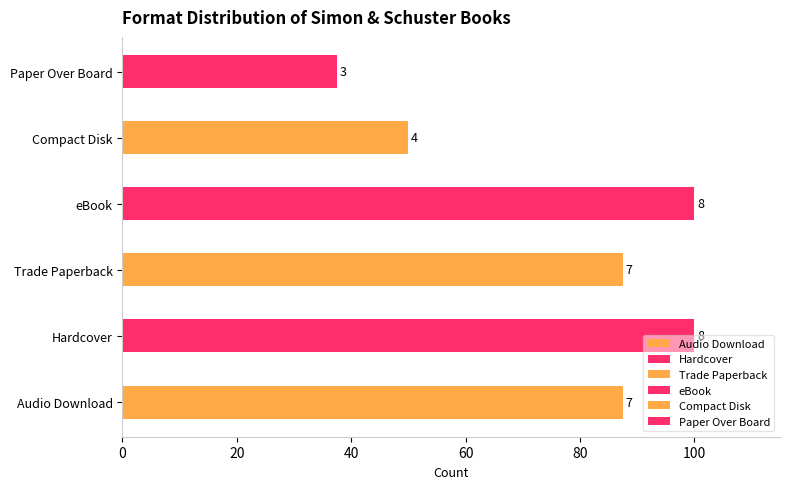

What is the change in value from eBook to Paper Over Board?

-5